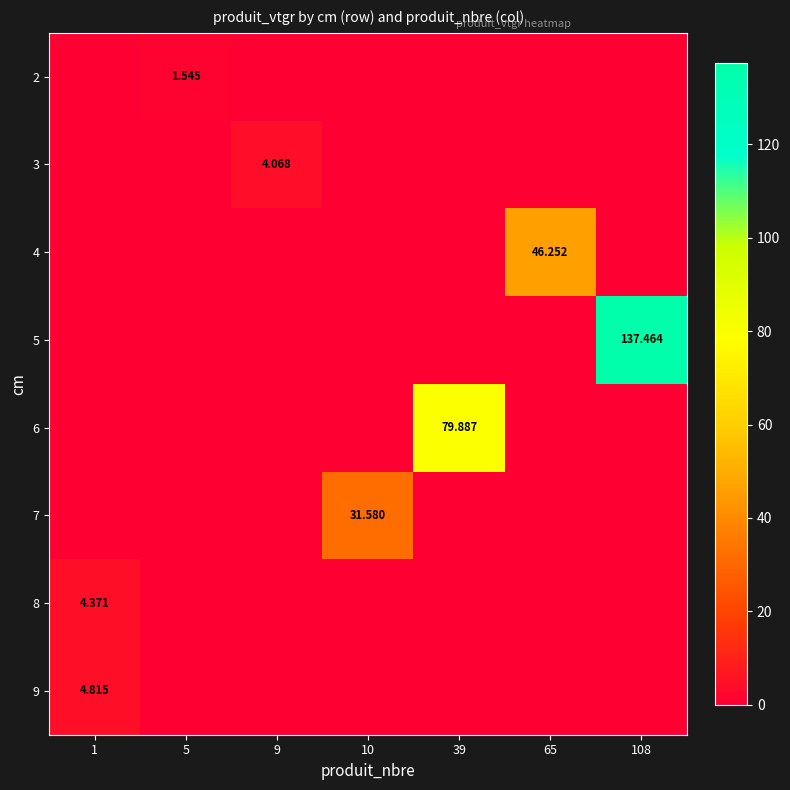

Is it true that 7 equals 0.0 at 39?

True